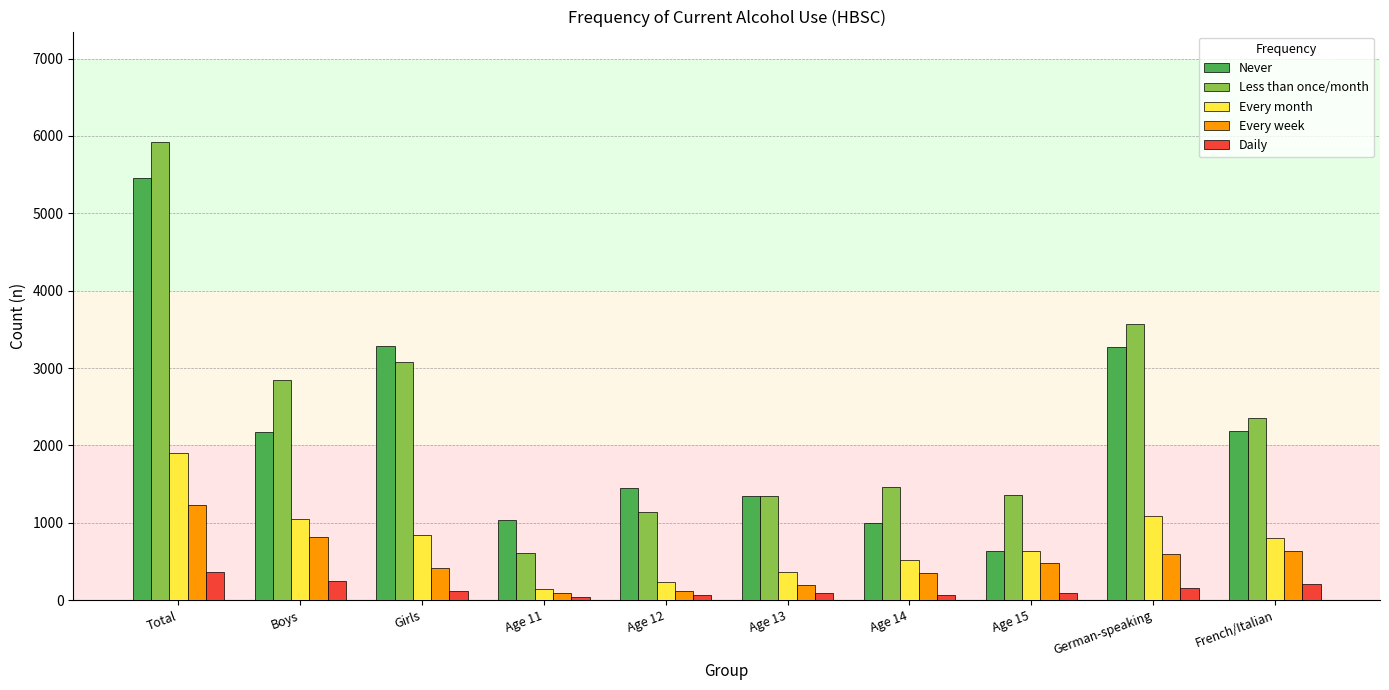

Between Girls and Age 11, which series saw the biggest shift?

Less than once/month